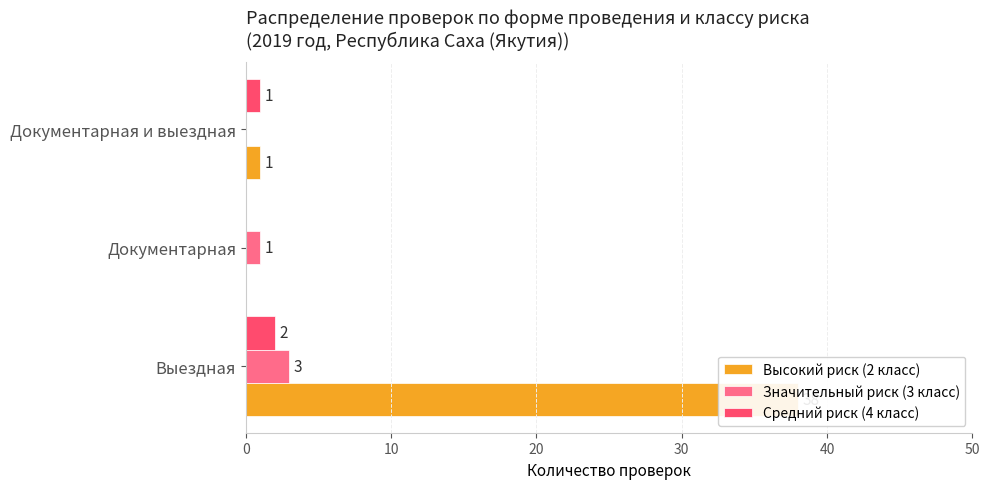

Is the value of Средний риск (4 класс) at Документарная и выездная greater than the value of Высокий риск (2 класс) at Выездная?

No